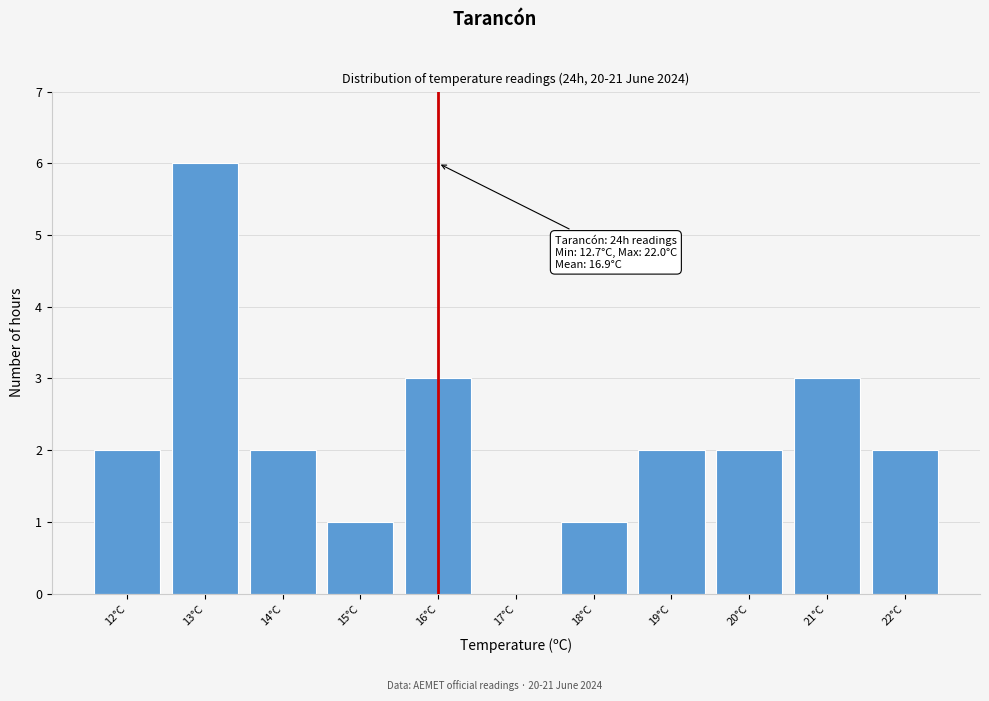

Reading left to right, transcribe all the data shown in this chart.

12°C=2	13°C=6	14°C=2	15°C=1	16°C=3	17°C=0	18°C=1	19°C=2	20°C=2	21°C=3	22°C=2